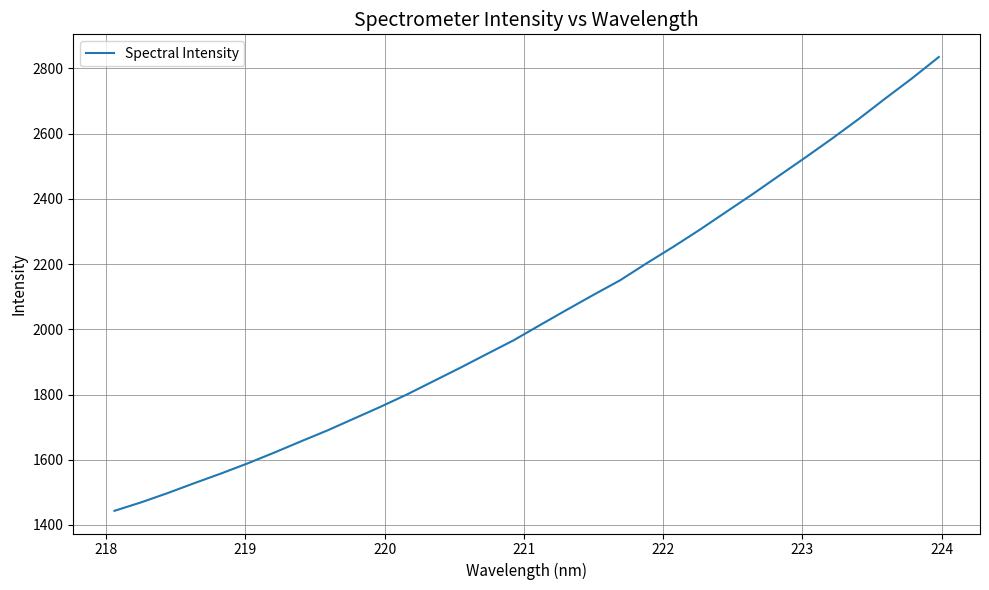

What is the difference between the maximum and minimum values?

1391.3